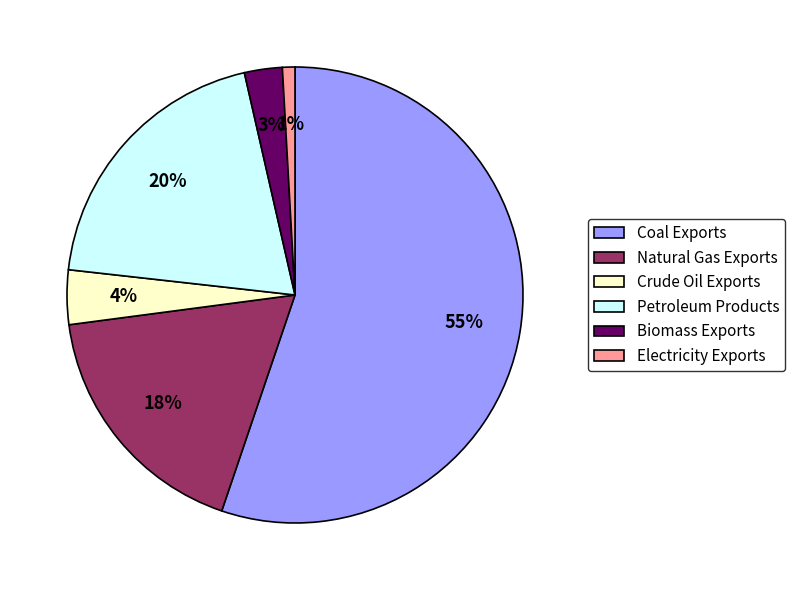

Which has a higher value, Crude Oil Exports or Petroleum Products?

Petroleum Products